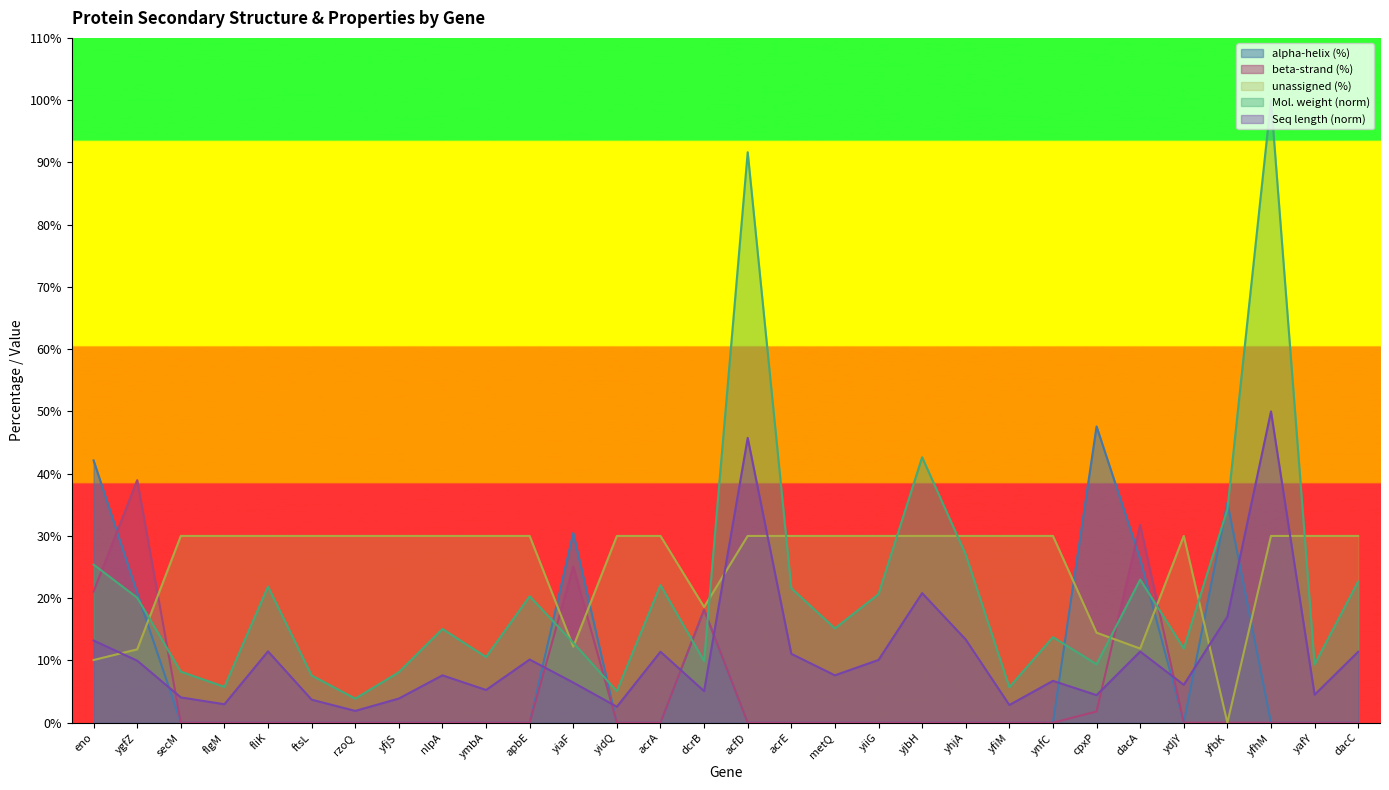

How many intersections are there between beta-strand (%) and Molecular weight (kDa)?

8